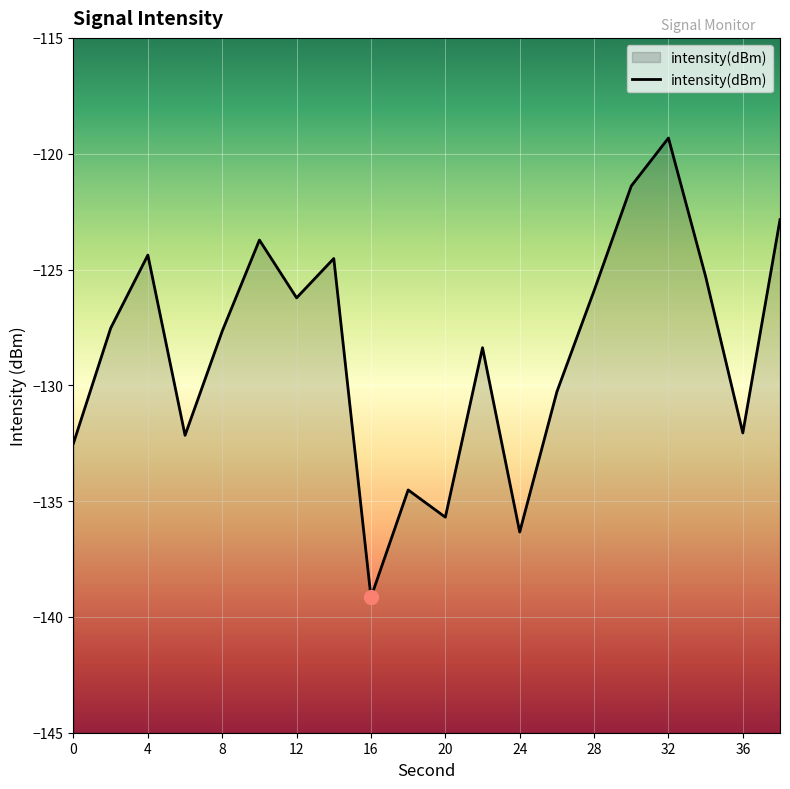

What is the difference between the values at 32 and 10?

4.4